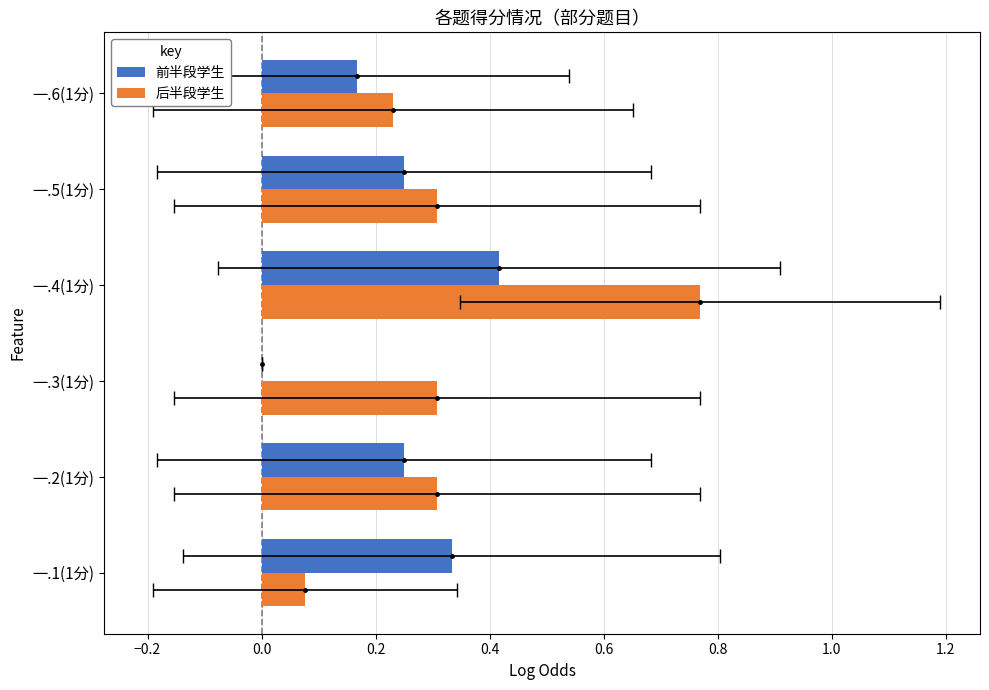

True or false: 后半段学生 has a value of 0.3 at 一.2(1分).

True